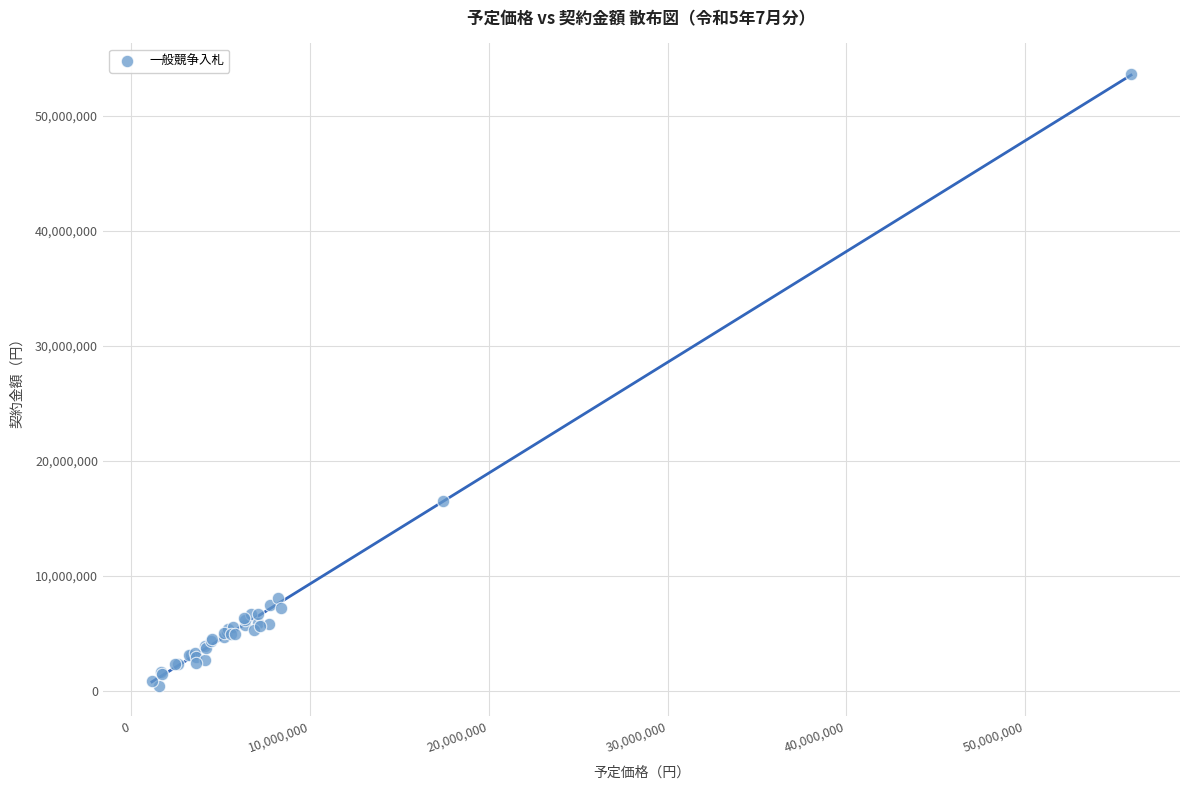

What Y value in the scatter plot is closest to 27059725?

16541107